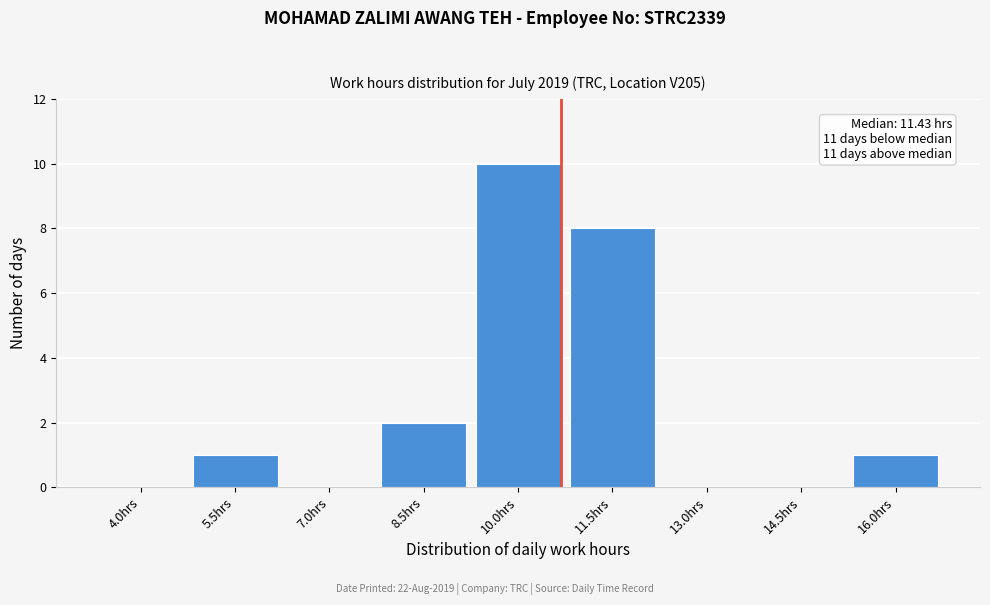

Reading right to left, transcribe all the data shown in this chart.

16.0hrs=1	14.5hrs=0	13.0hrs=0	11.5hrs=8	10.0hrs=10	8.5hrs=2	7.0hrs=0	5.5hrs=1	4.0hrs=0